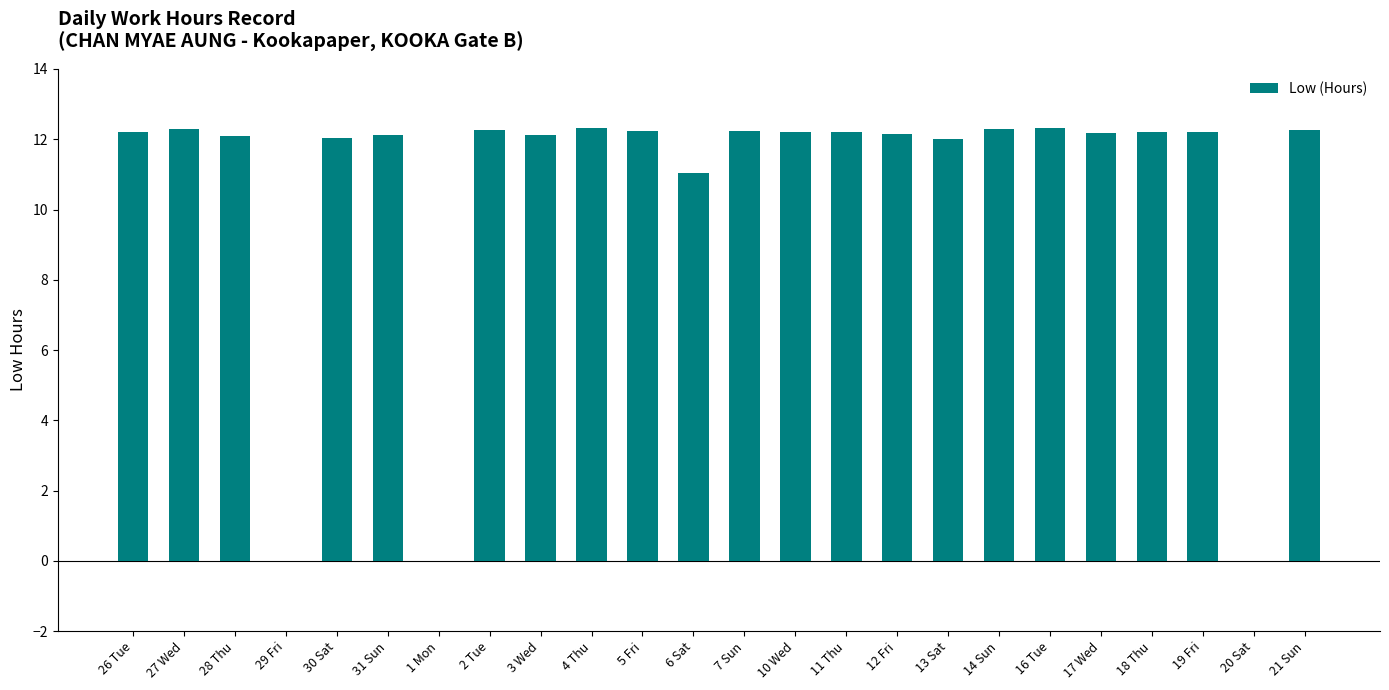

What is the change in value from 26 Tue to 29 Fri?

-12.2